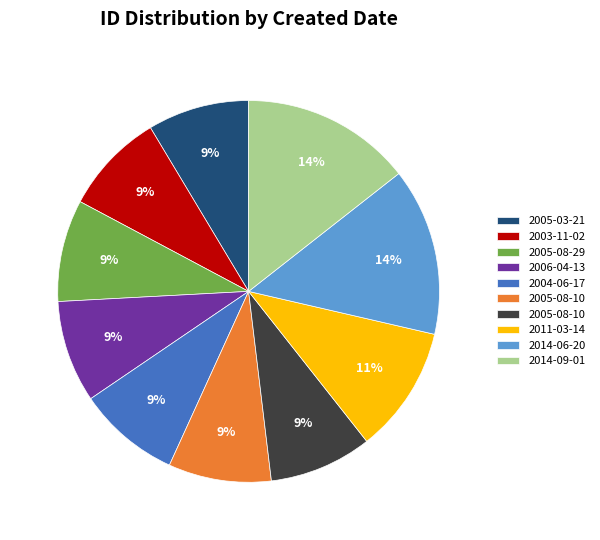

To the nearest percent, what is the average slice percentage?

10%